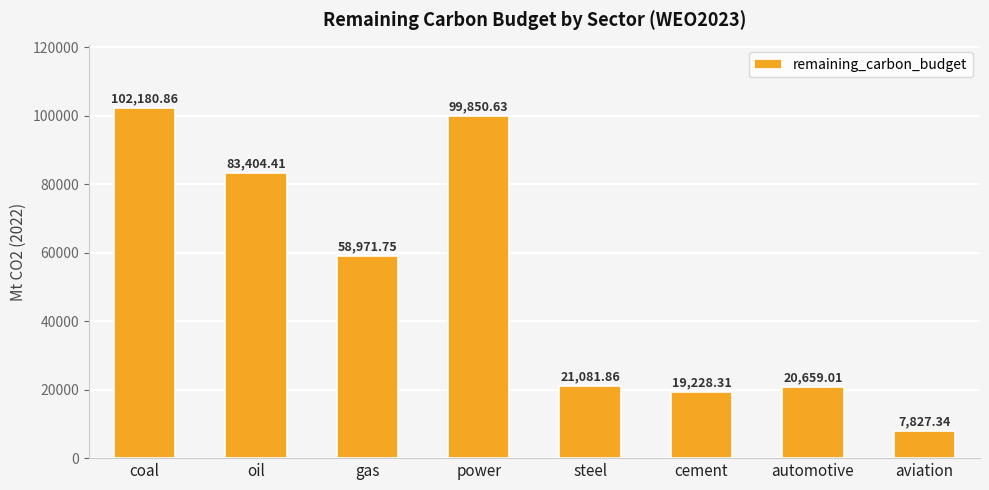

Rank the categories by value from lowest to highest.

aviation, cement, automotive, steel, gas, oil, power, coal